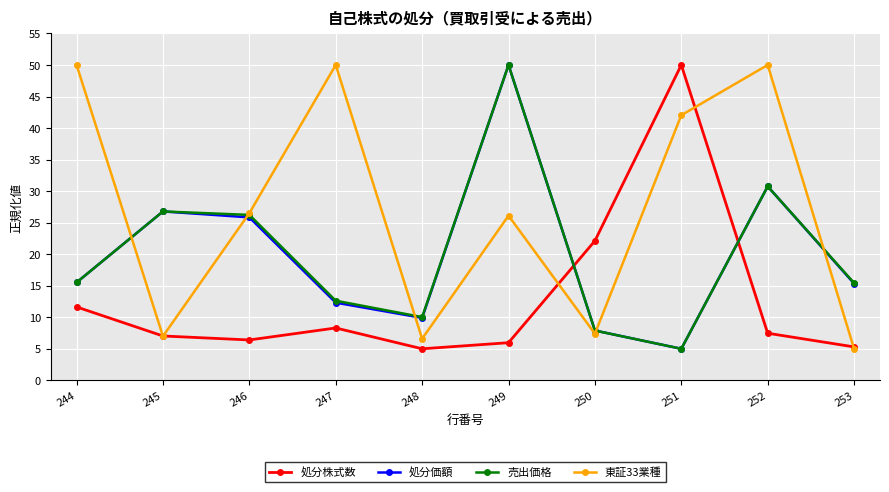

True or false: 処分価額 has more than 2 interior local peaks.

True